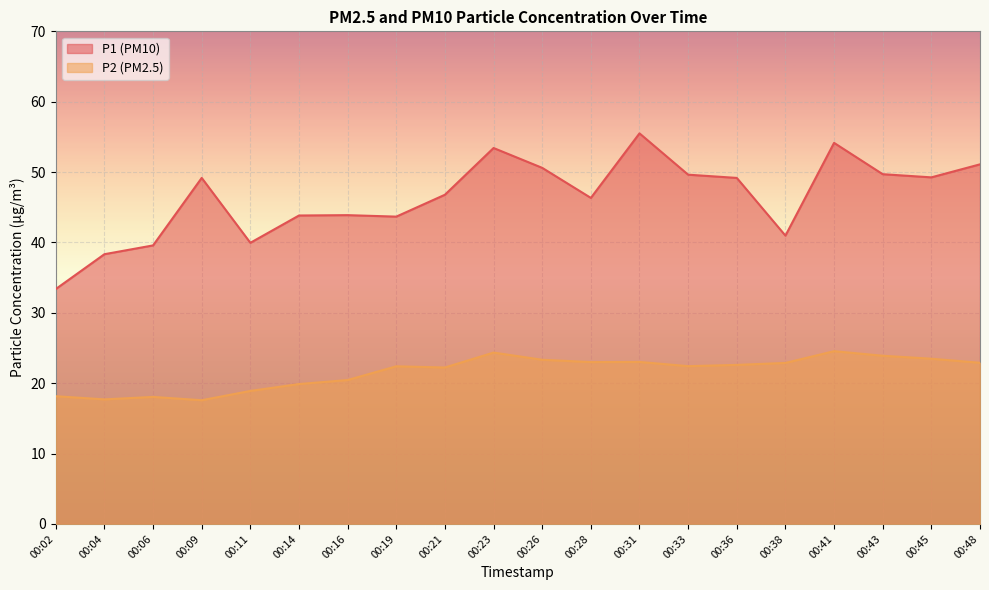

How many lines are shown in the chart?

2